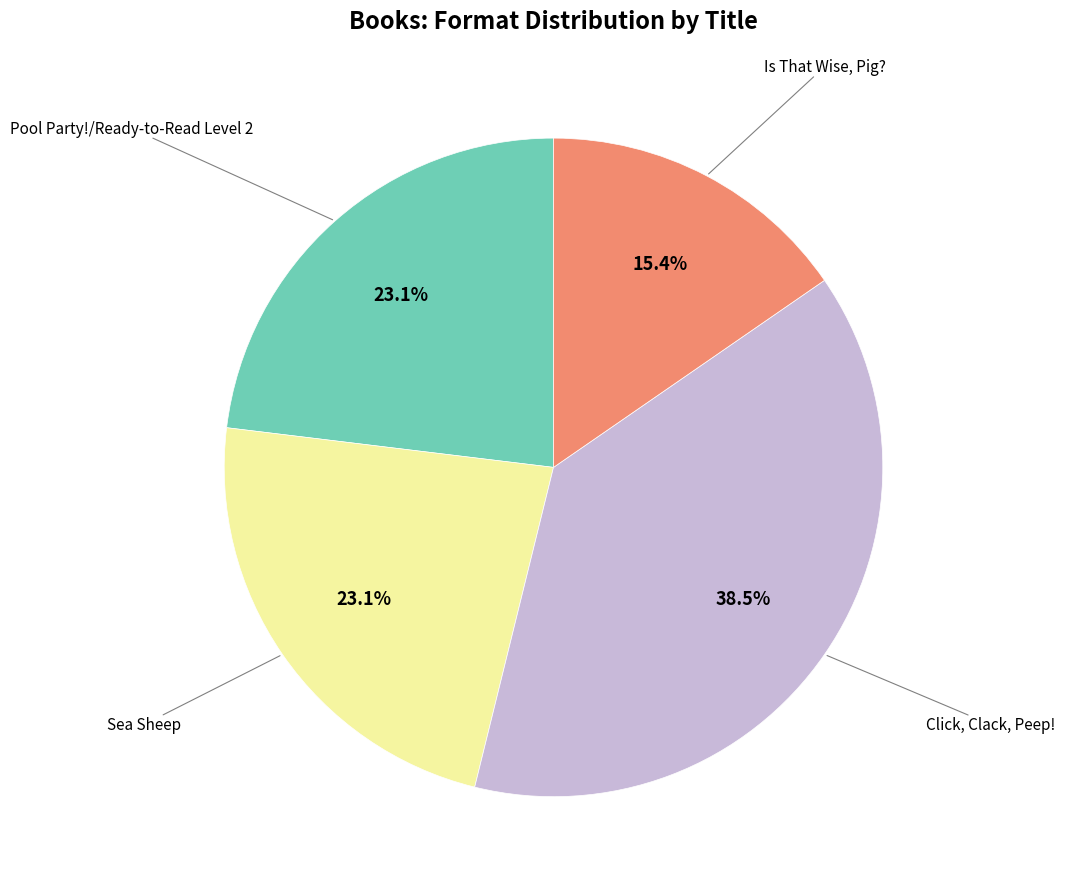

Does any single category account for the majority?

No